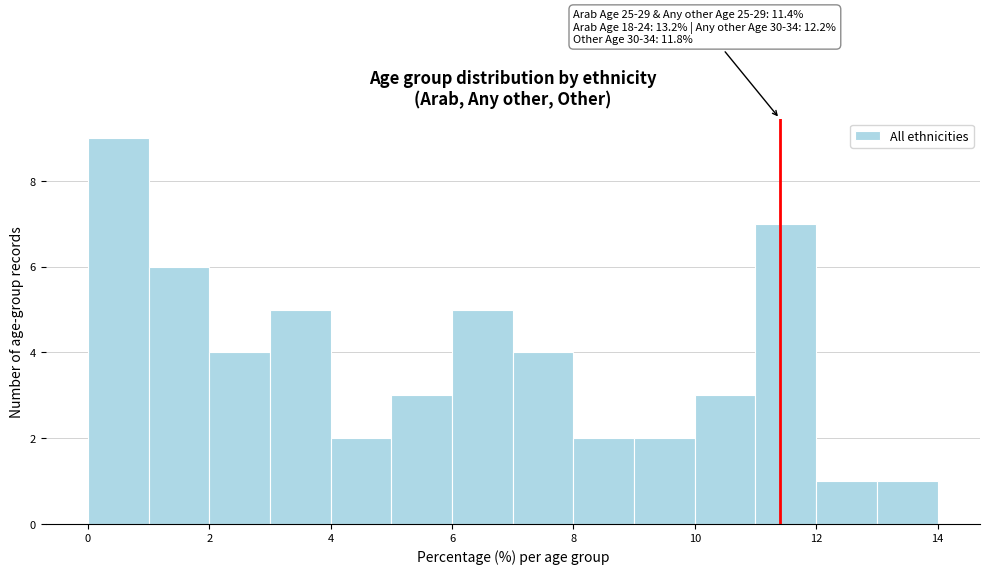

Which range on the x-axis has the tallest bar?

0 to 1